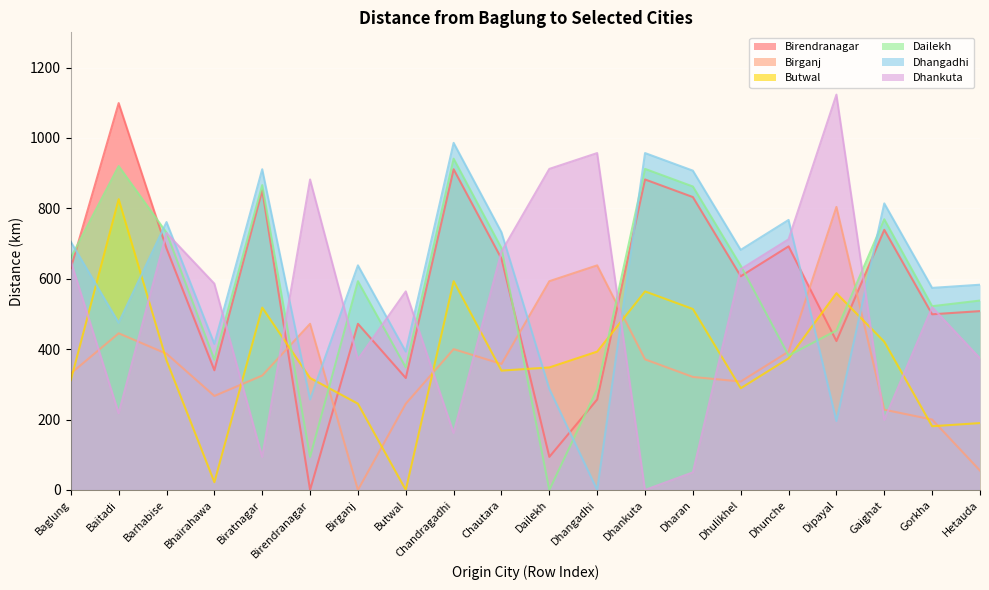

At how many categories does at least one series exceed 1106?

1